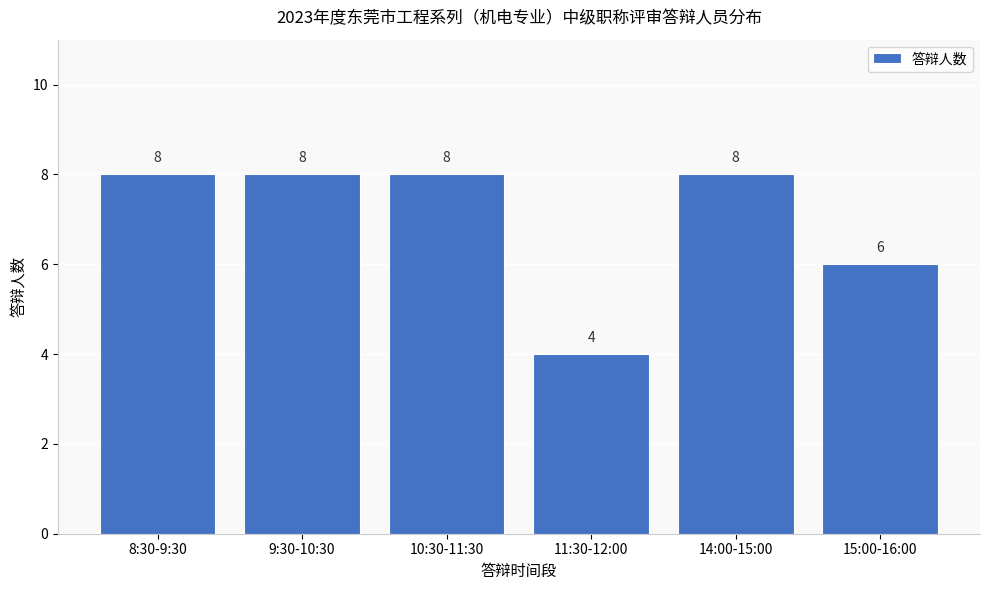

Reading left to right, list all the values displayed in this chart.

8:30-9:30=8	9:30-10:30=8	10:30-11:30=8	11:30-12:00=4	14:00-15:00=8	15:00-16:00=6